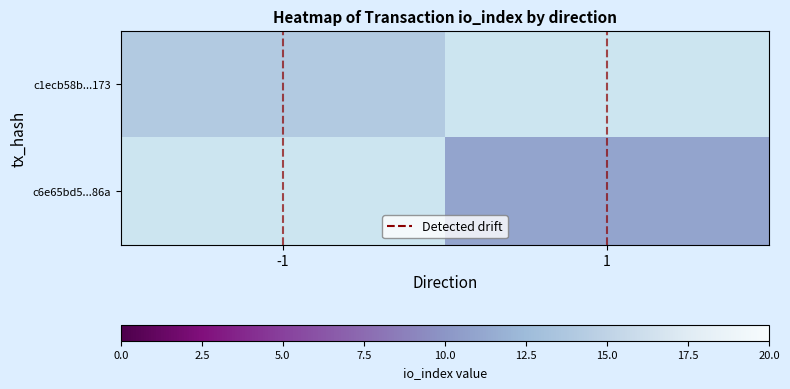

Is the value of c1ecb58b...173 at -1 greater than the value of c6e65bd5...86a at -1?

No